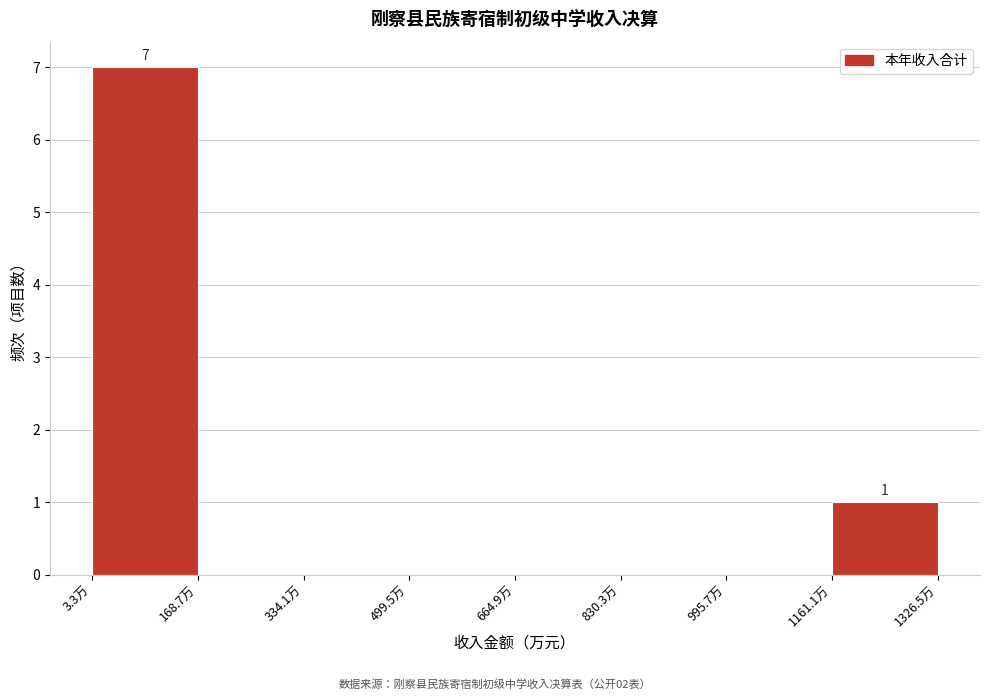

Which range on the x-axis has the tallest bar?

0 to 160